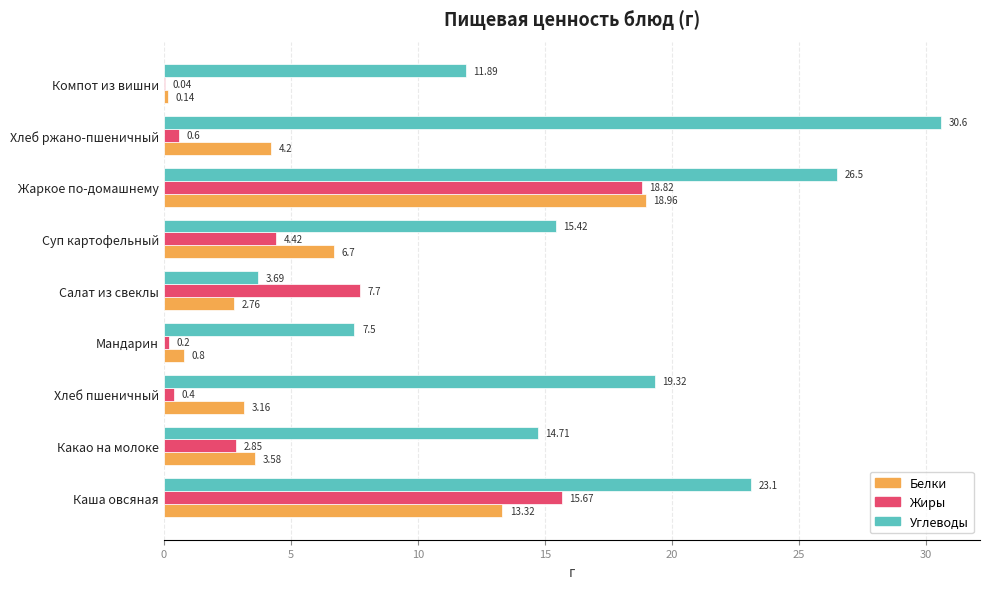

What is the sum of all Жиры values?

50.7